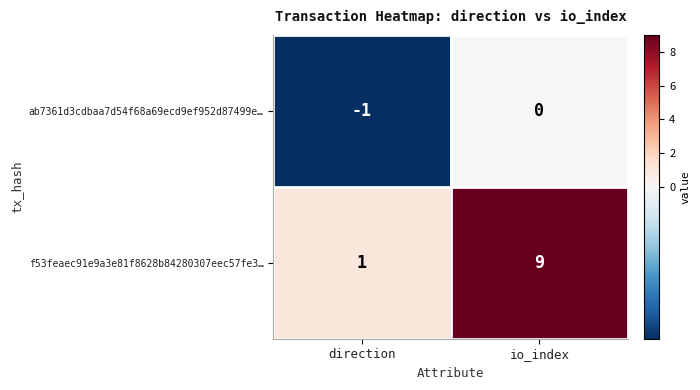

Reading right to left, transcribe all the data shown in this chart.

ab7361d3cdbaa7d54f68a69ecd9ef952d87499e…: io_index=0	direction=-1
f53feaec91e9a3e81f8628b84280307eec57fe3…: io_index=9	direction=1